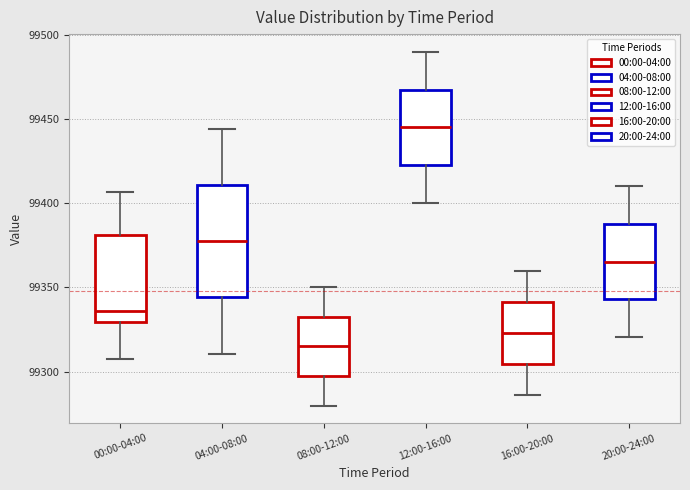

Which box's median line is the highest?

12:00-16:00